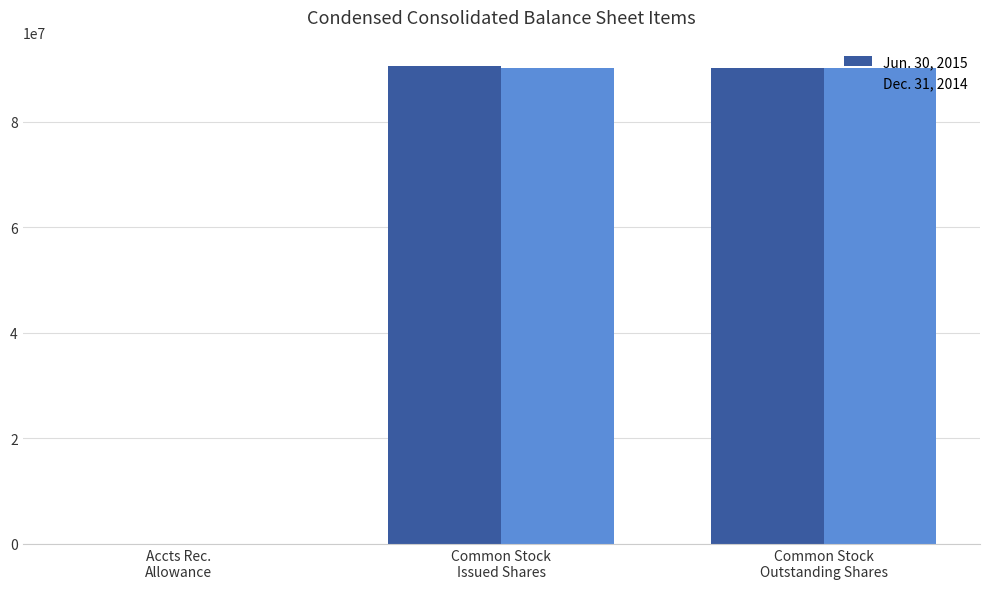

What is the maximum value shown in the chart?

90527189